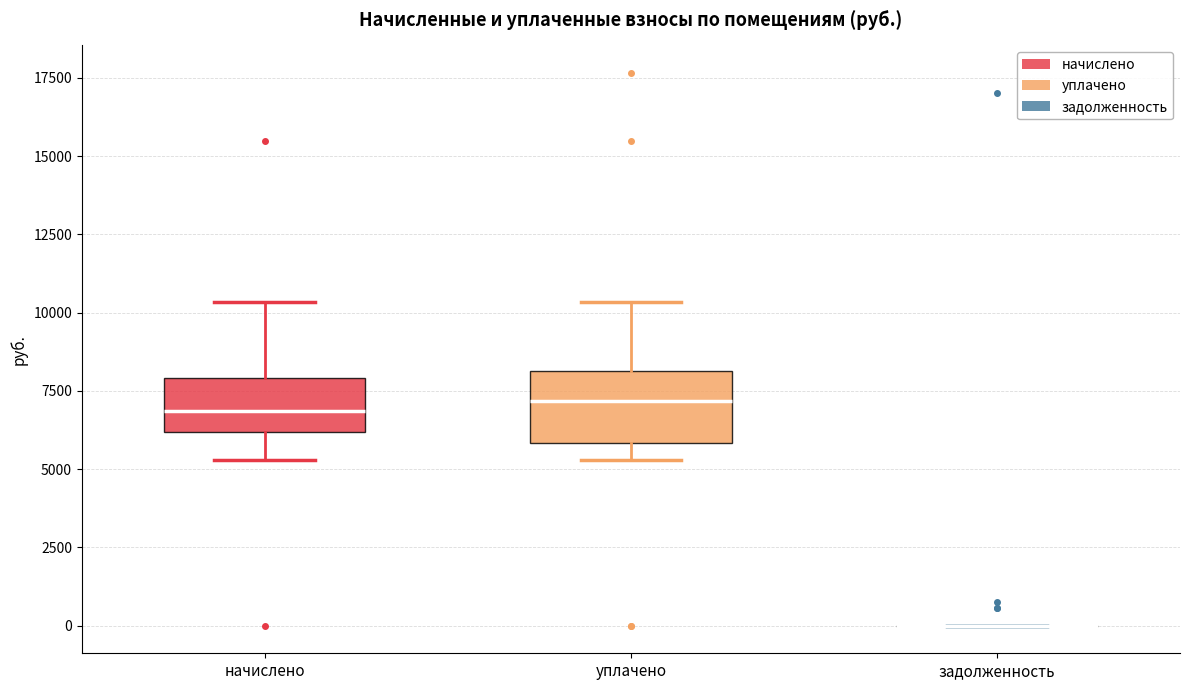

Where is the upper edge of the box for уплачено on the y-axis? The values are not printed on the chart, so give them approximately, as read against the axis.

8000